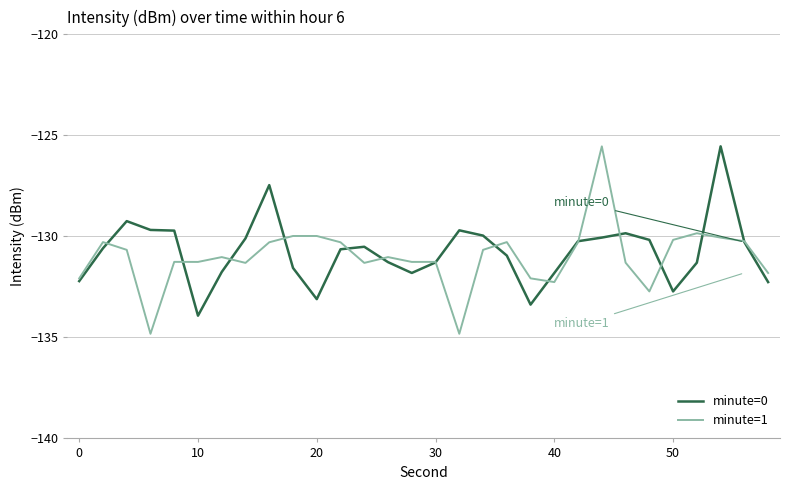

What is the maximum value shown in the chart?

-125.5